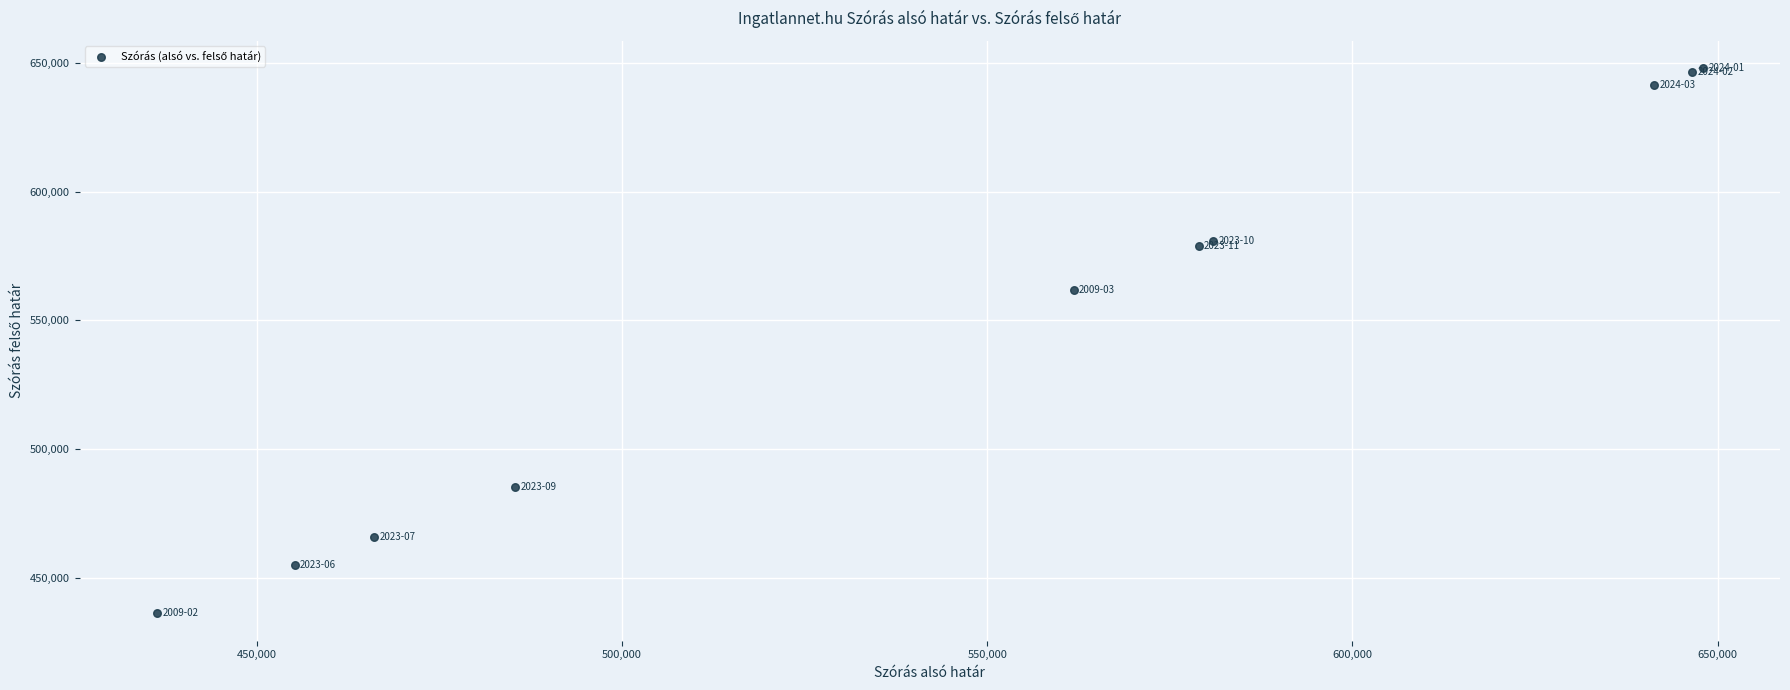

What Y value in the scatter plot is closest to 542136?

561820